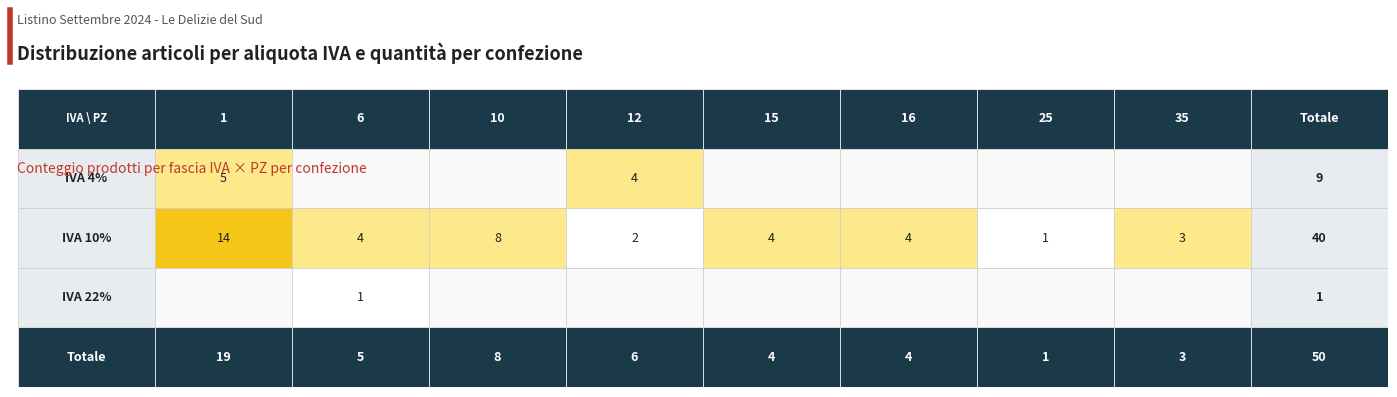

At how many categories does at least one series exceed 5?

2